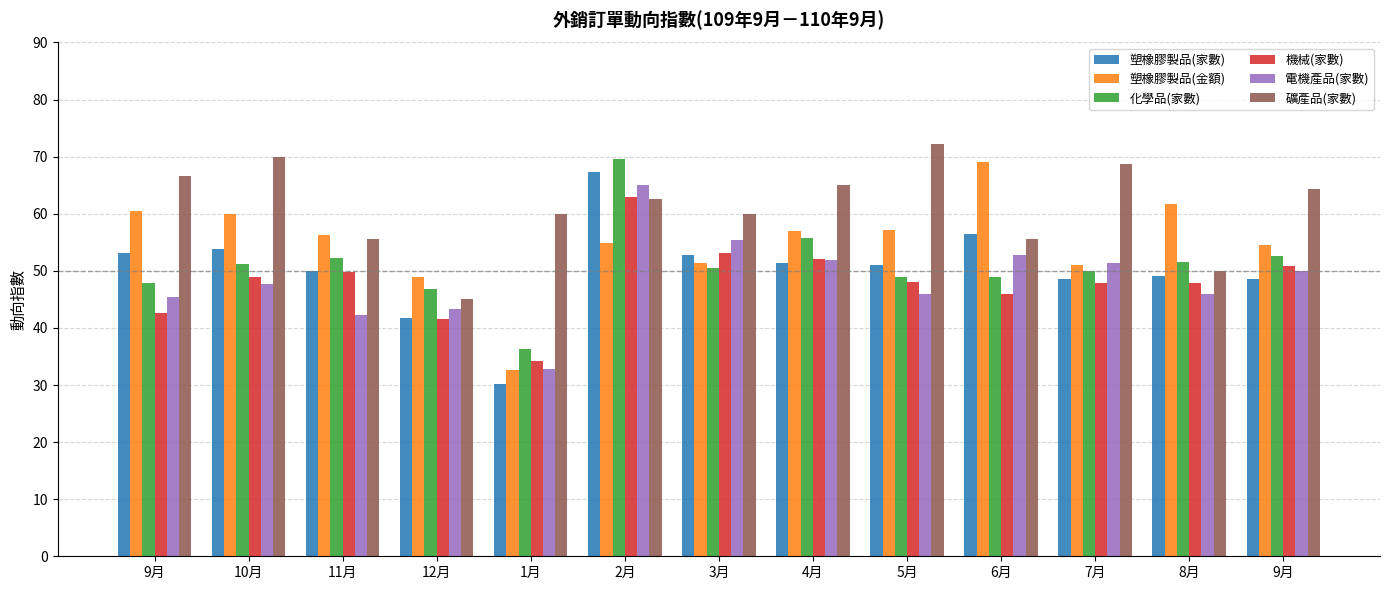

Which series changed the most between 1月 and 3月?

電機產品(家數)